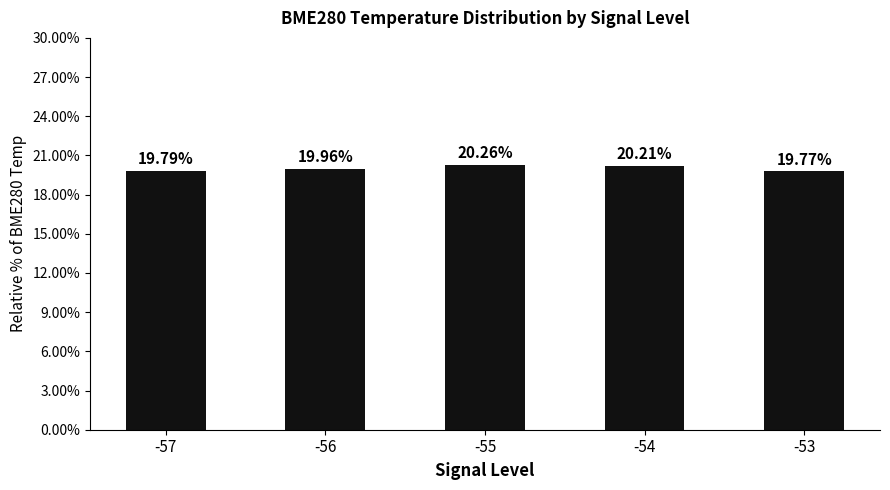

Rank the categories by value from highest to lowest.

-55, -54, -56, -57, -53